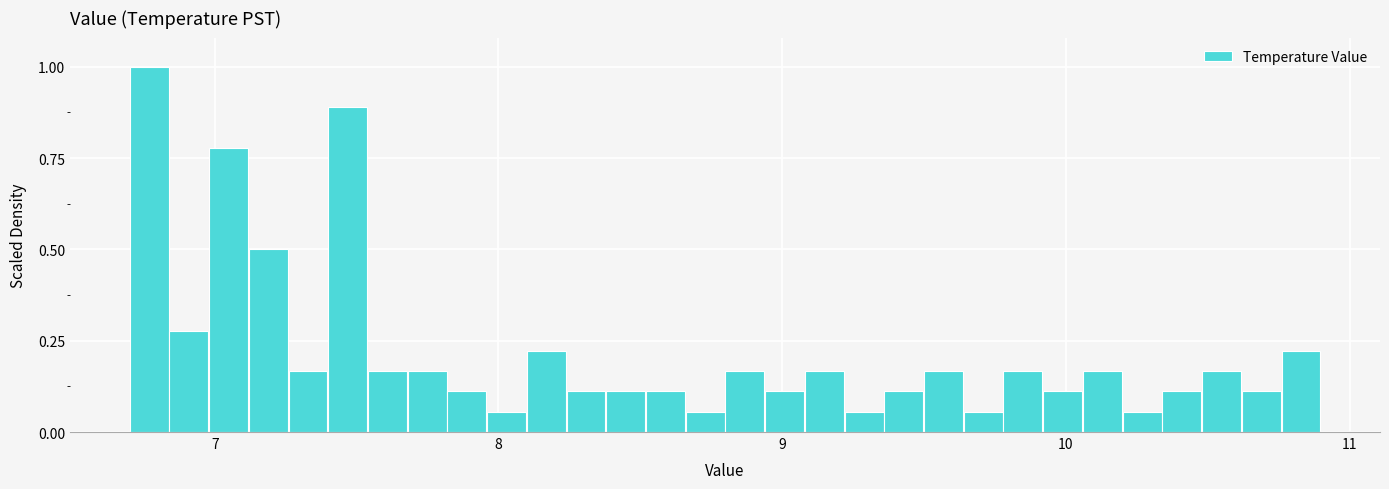

Around what value on the x-axis is the tallest bar? Give the approximate position of its centre, as read against the axis.

6.8